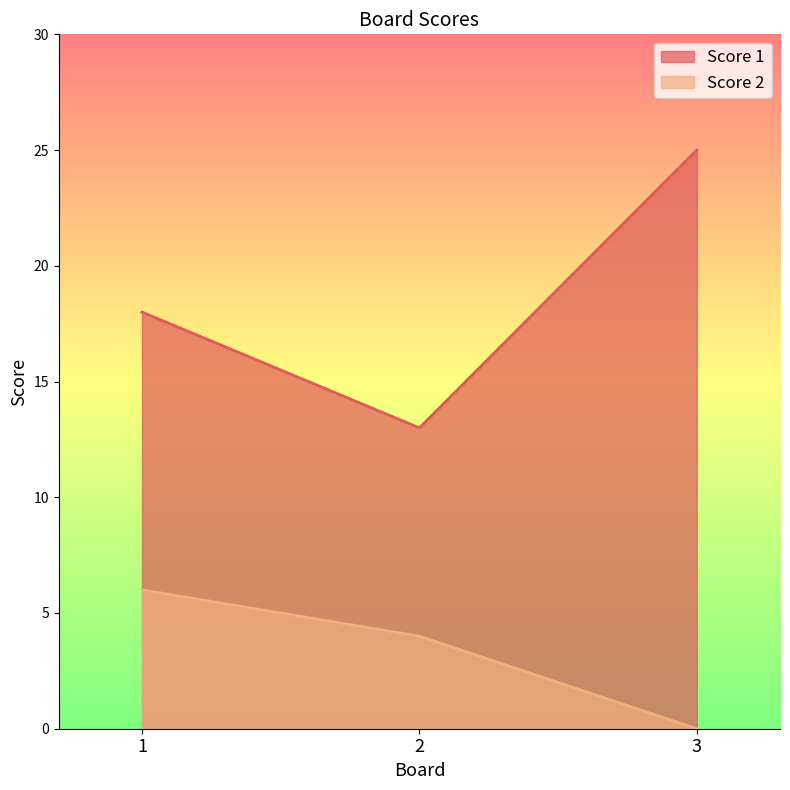

What are all the series names shown in the legend?

Score 1, Score 2